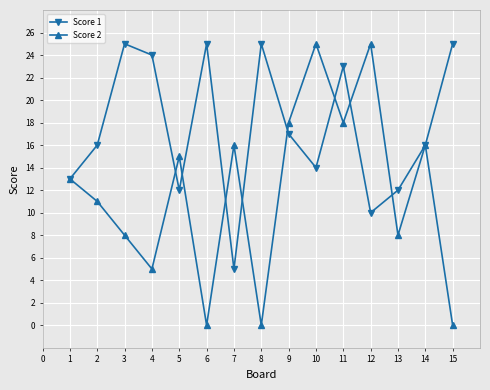

Which series has the widest spread of values?

Score 2